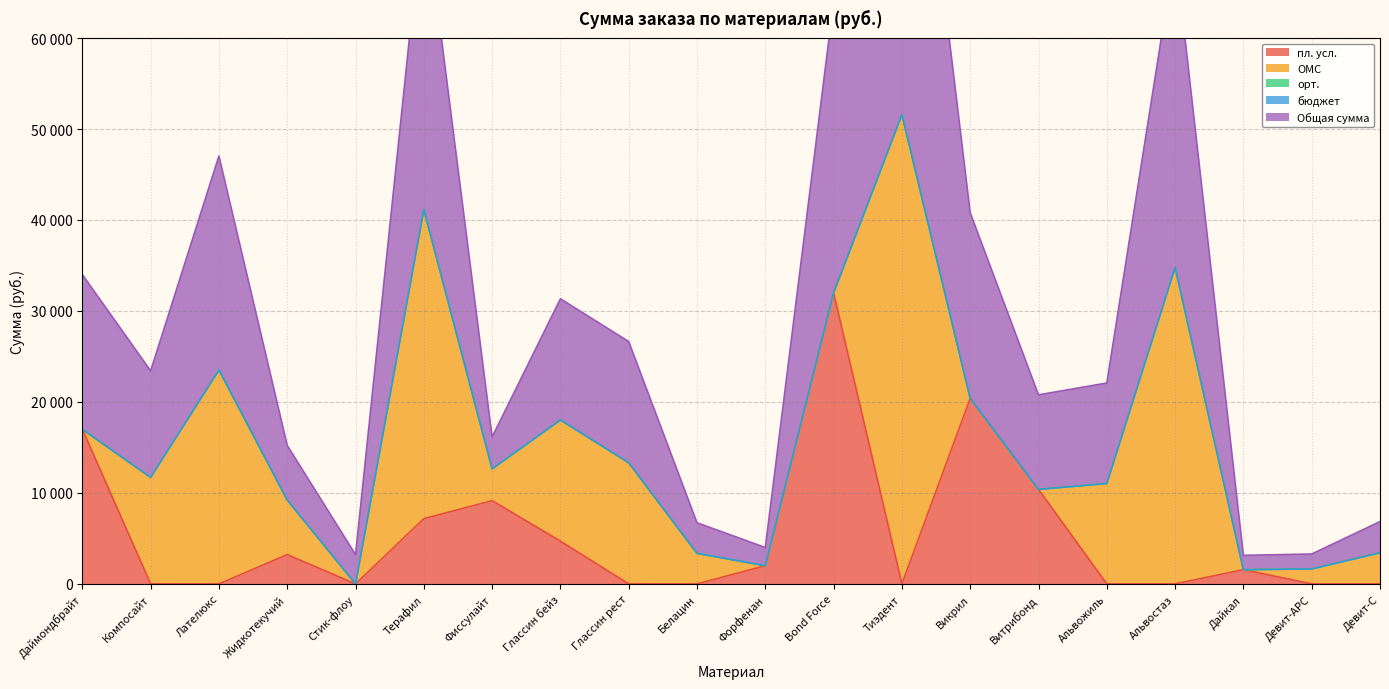

What is the approximate value of ОМС at Девит-АРС, to the nearest 50?

1650